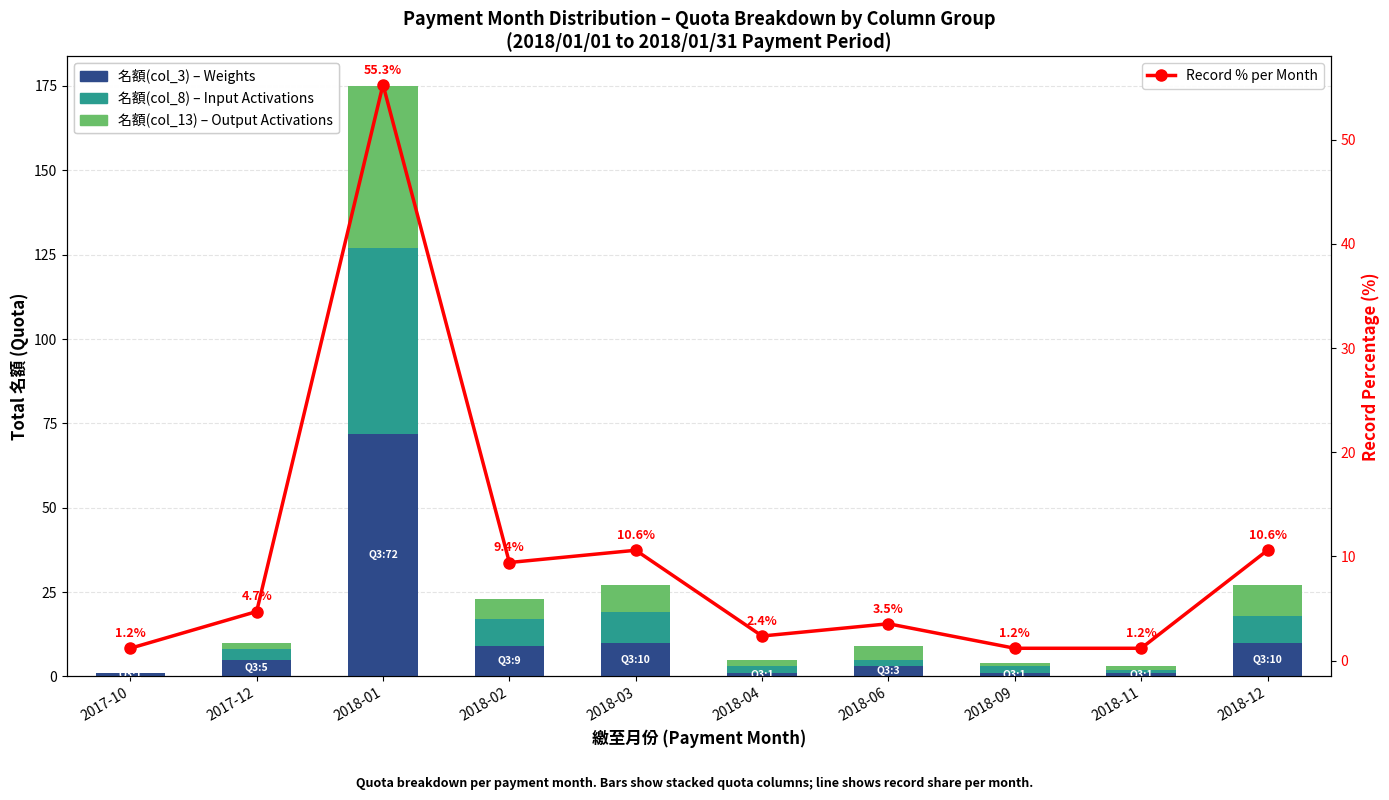

What is the value of the 名額(col_13) bar at the 4th from the left?

6.0